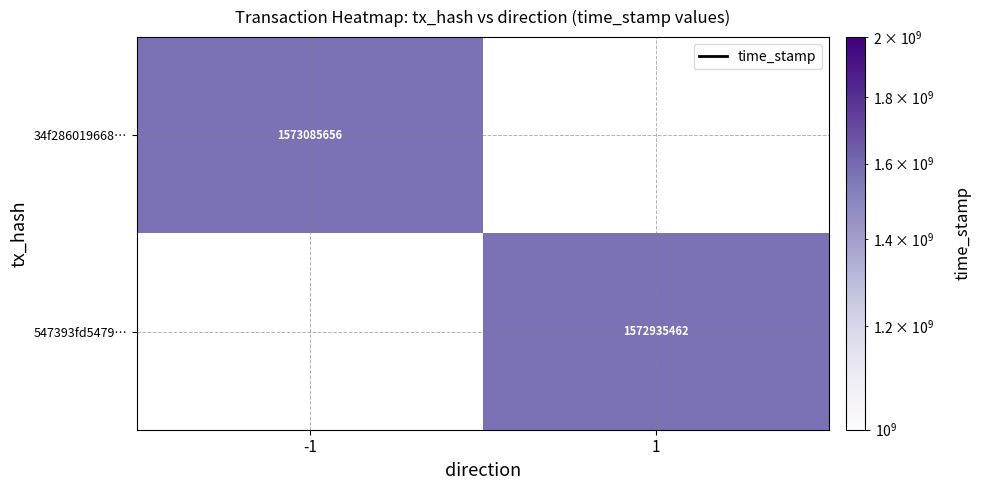

Is it true that 34f286019668… equals 1573085656 at -1?

True